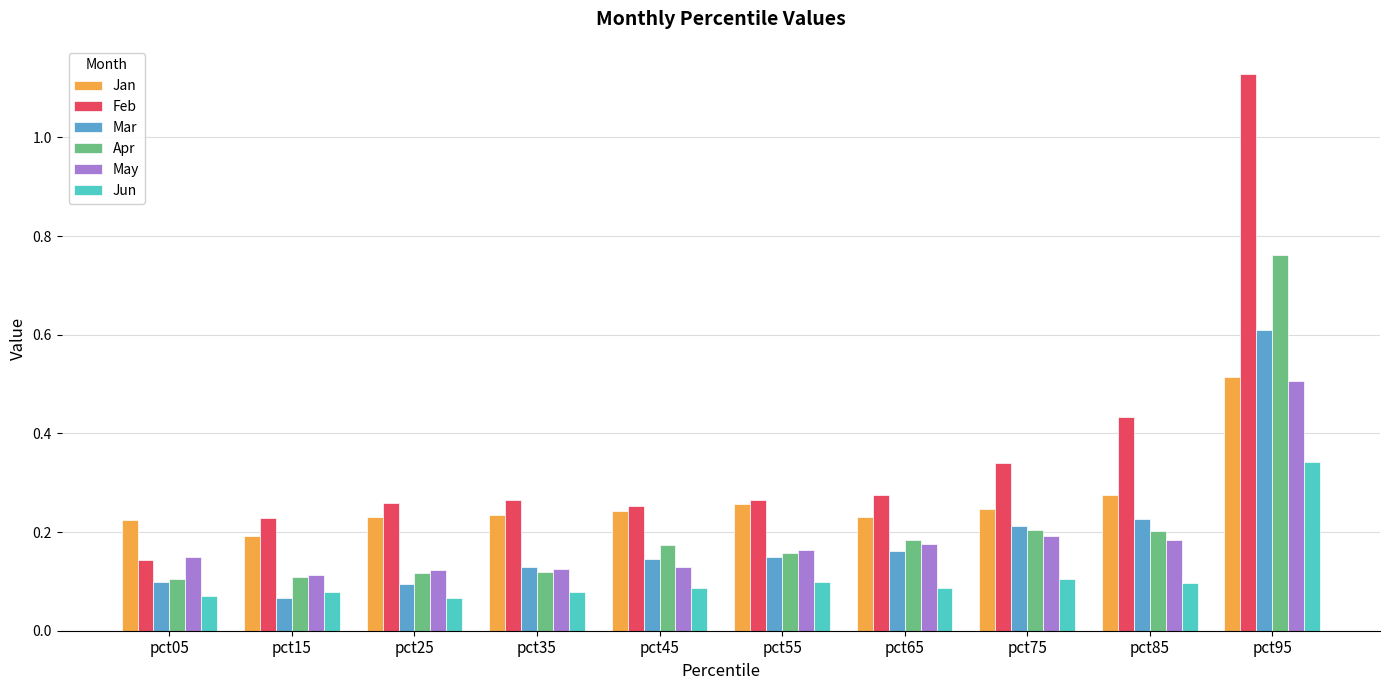

At which category is the sum across all series the highest?

pct95